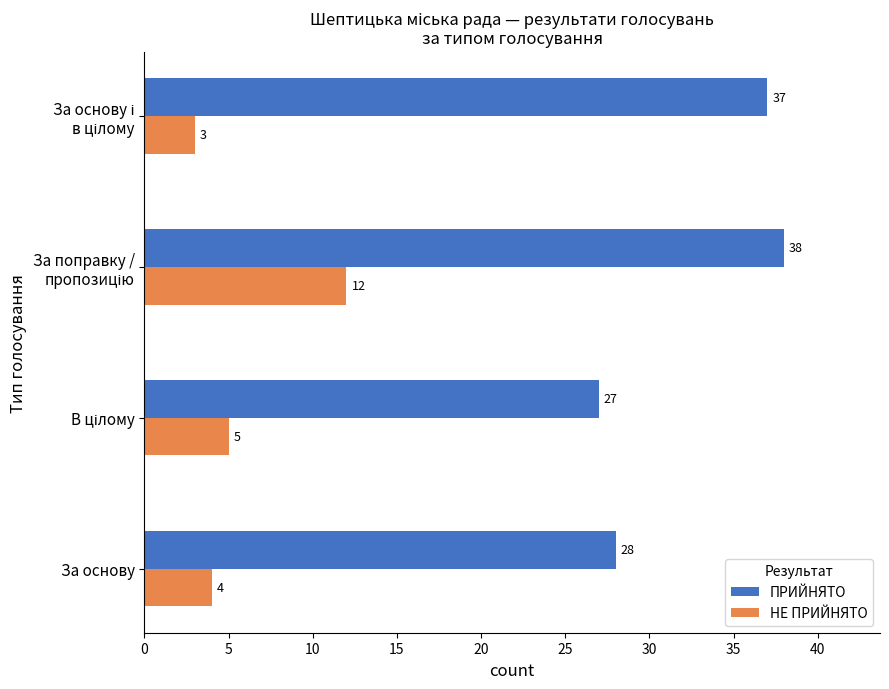

The value of ПРИЙНЯТО at За основу is 50. True or false?

False